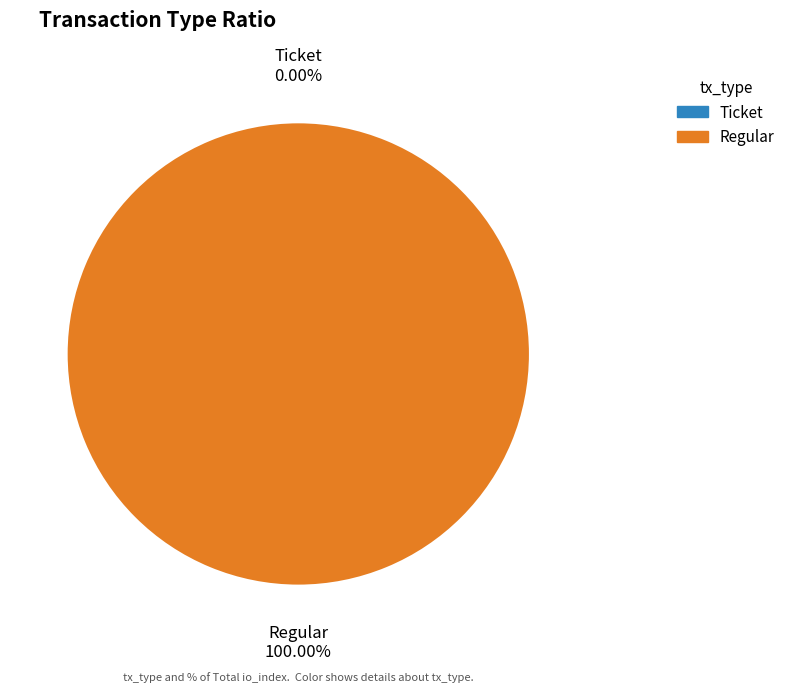

What is the smallest slice in the pie chart?

Ticket